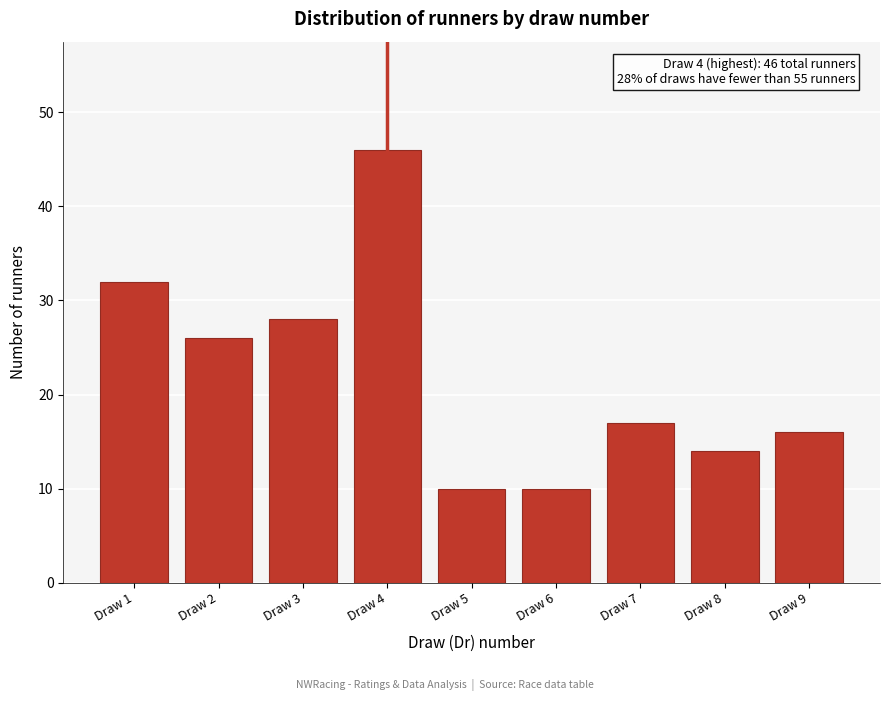

Reading right to left, transcribe all the data shown in this chart.

Draw 9=16	Draw 8=14	Draw 7=17	Draw 6=10	Draw 5=10	Draw 4=46	Draw 3=28	Draw 2=26	Draw 1=32